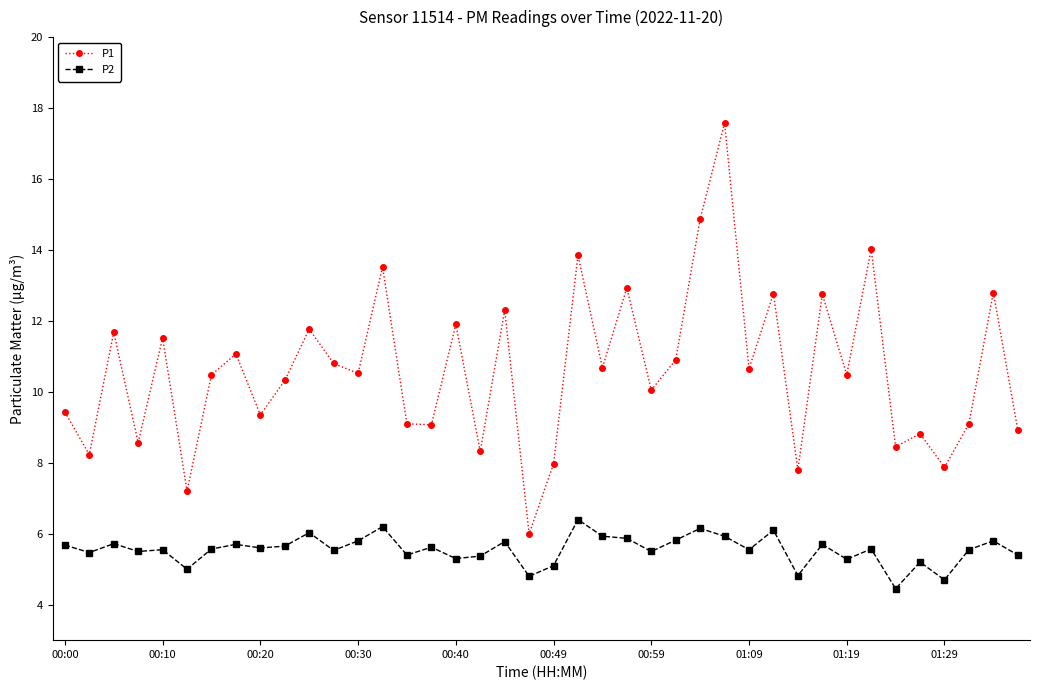

What is the greatest value displayed?

17.6